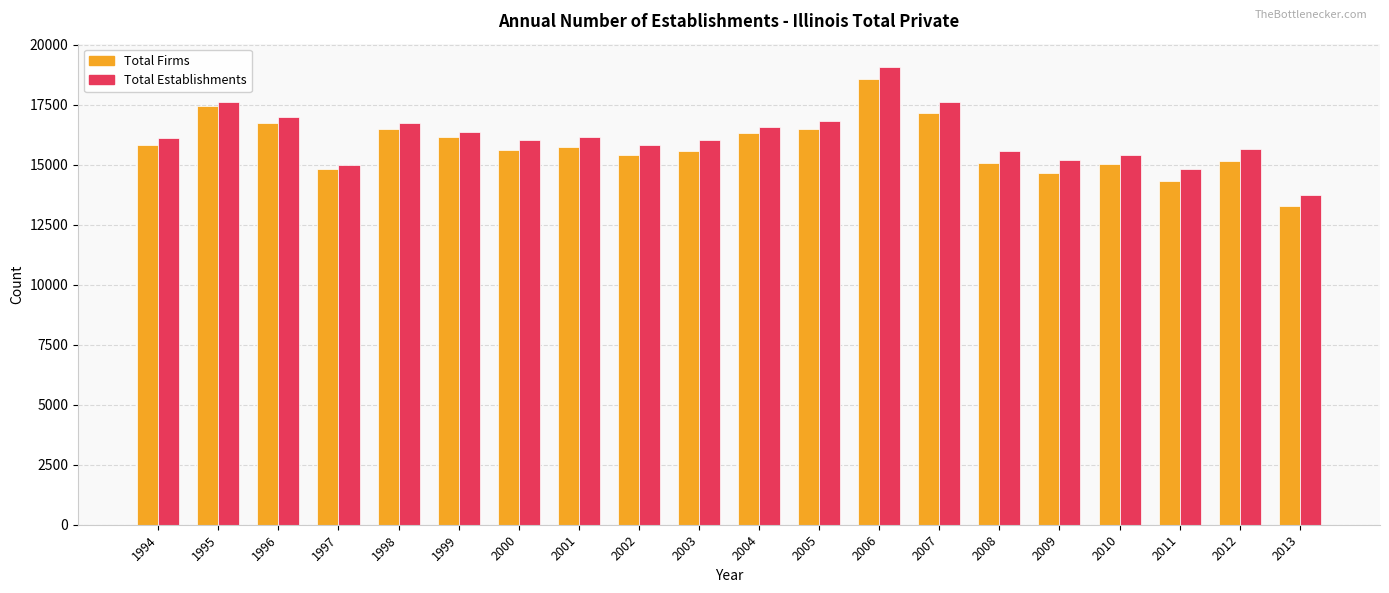

What is the sum of the Total Establishments values at 2002 and 2008?

31394